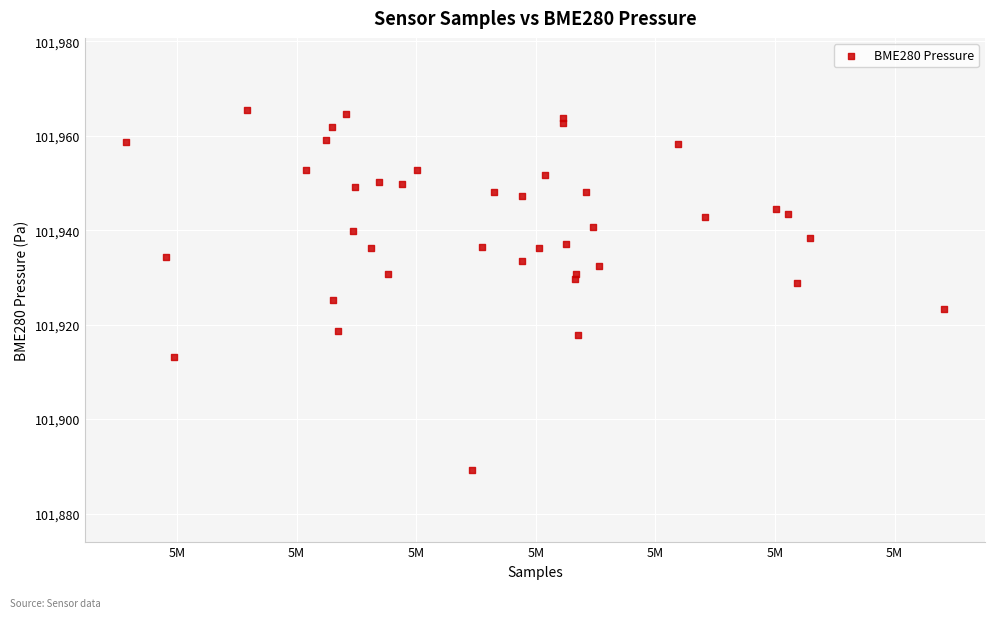

What is the range of X values (max minus min)?

68370.0